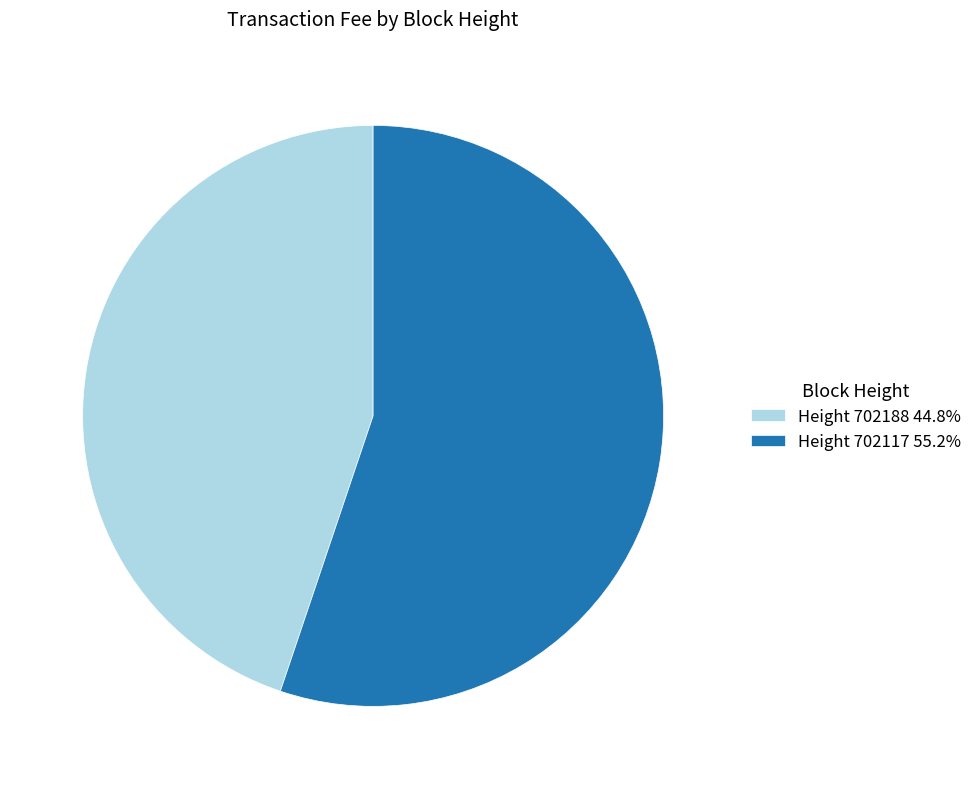

Is the sum of Height 702117 55.2% and Height 702188 44.8% greater than half?

Yes